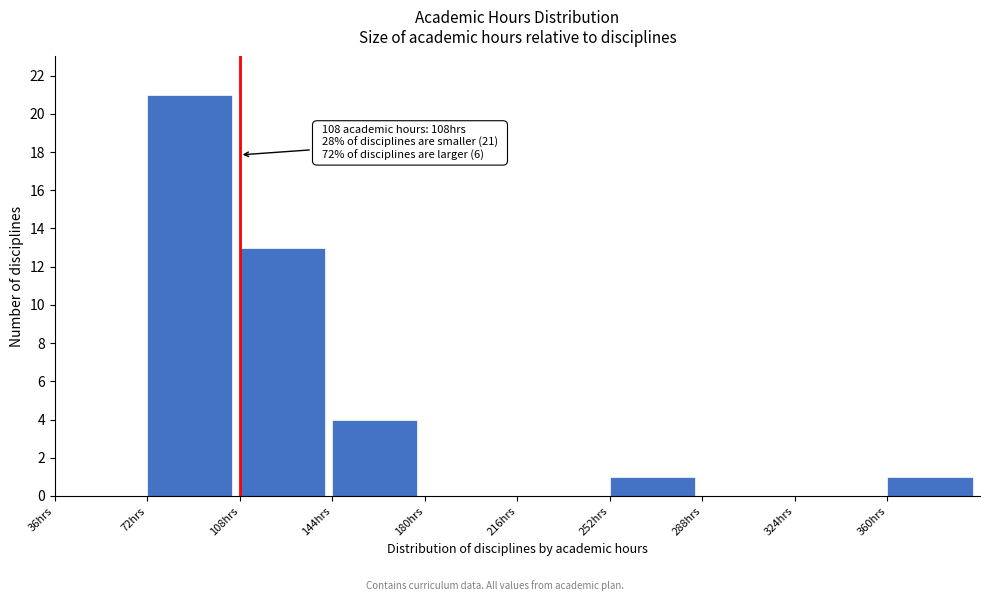

Over which range of the x-axis is the bar tallest?

72 to 108